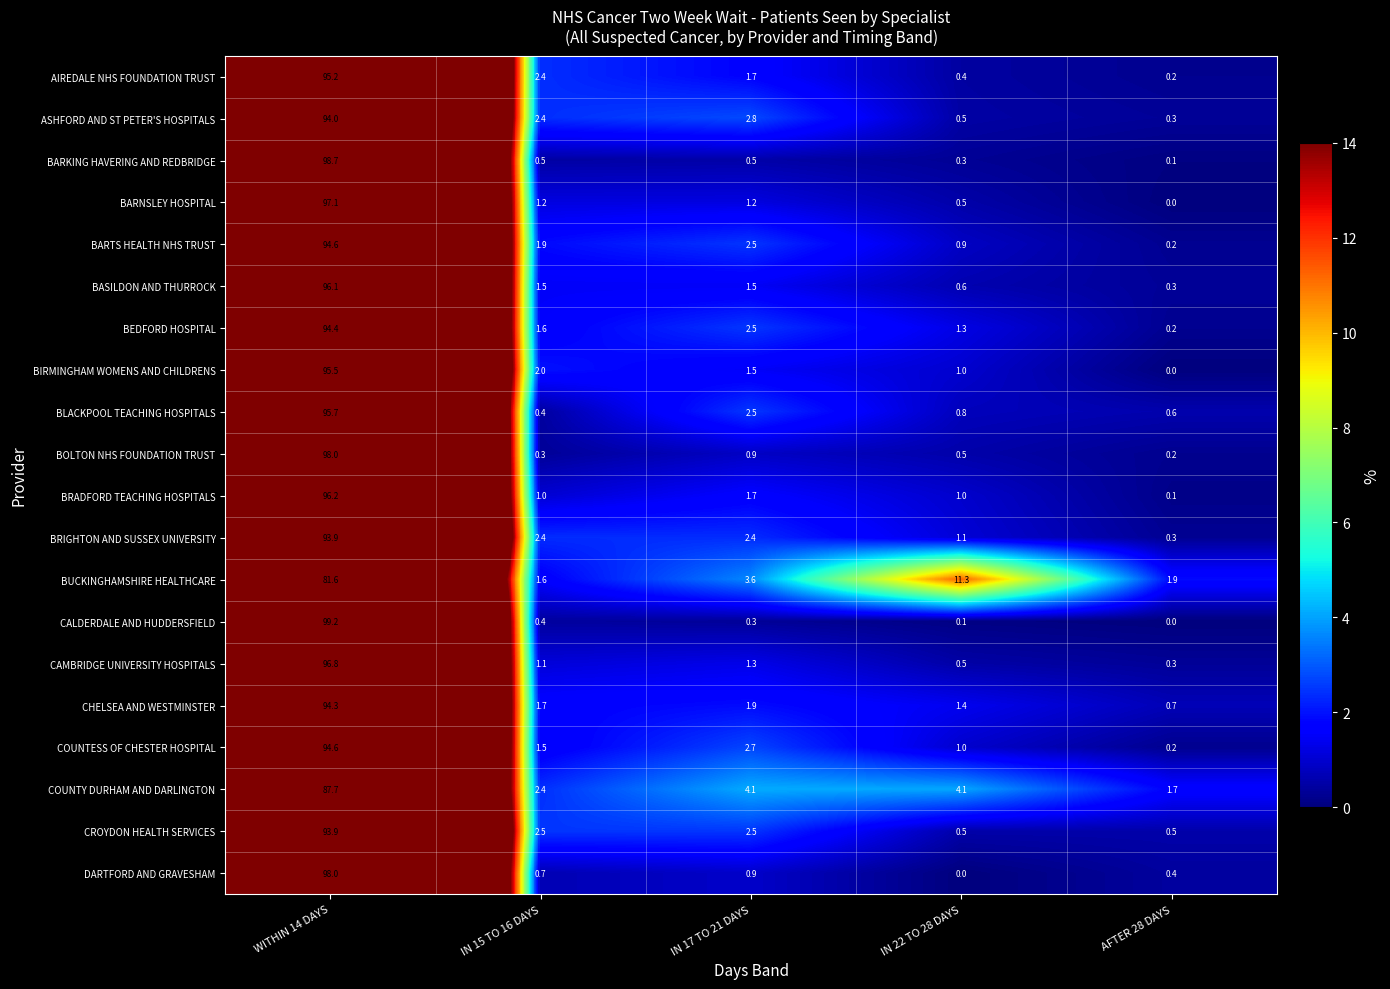

List the labels in order of AIREDALE NHS FOUNDATION TRUST value, largest first.

WITHIN 14 DAYS, IN 15 TO 16 DAYS, IN 17 TO 21 DAYS, IN 22 TO 28 DAYS, AFTER 28 DAYS